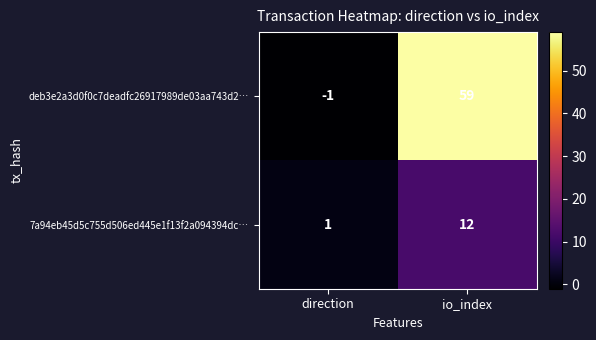

Rank the series by their maximum value, from lowest to highest.

7a94eb45d5c755d506ed445e1f13f2a094394dc…, deb3e2a3d0f0c7deadfc26917989de03aa743d2…